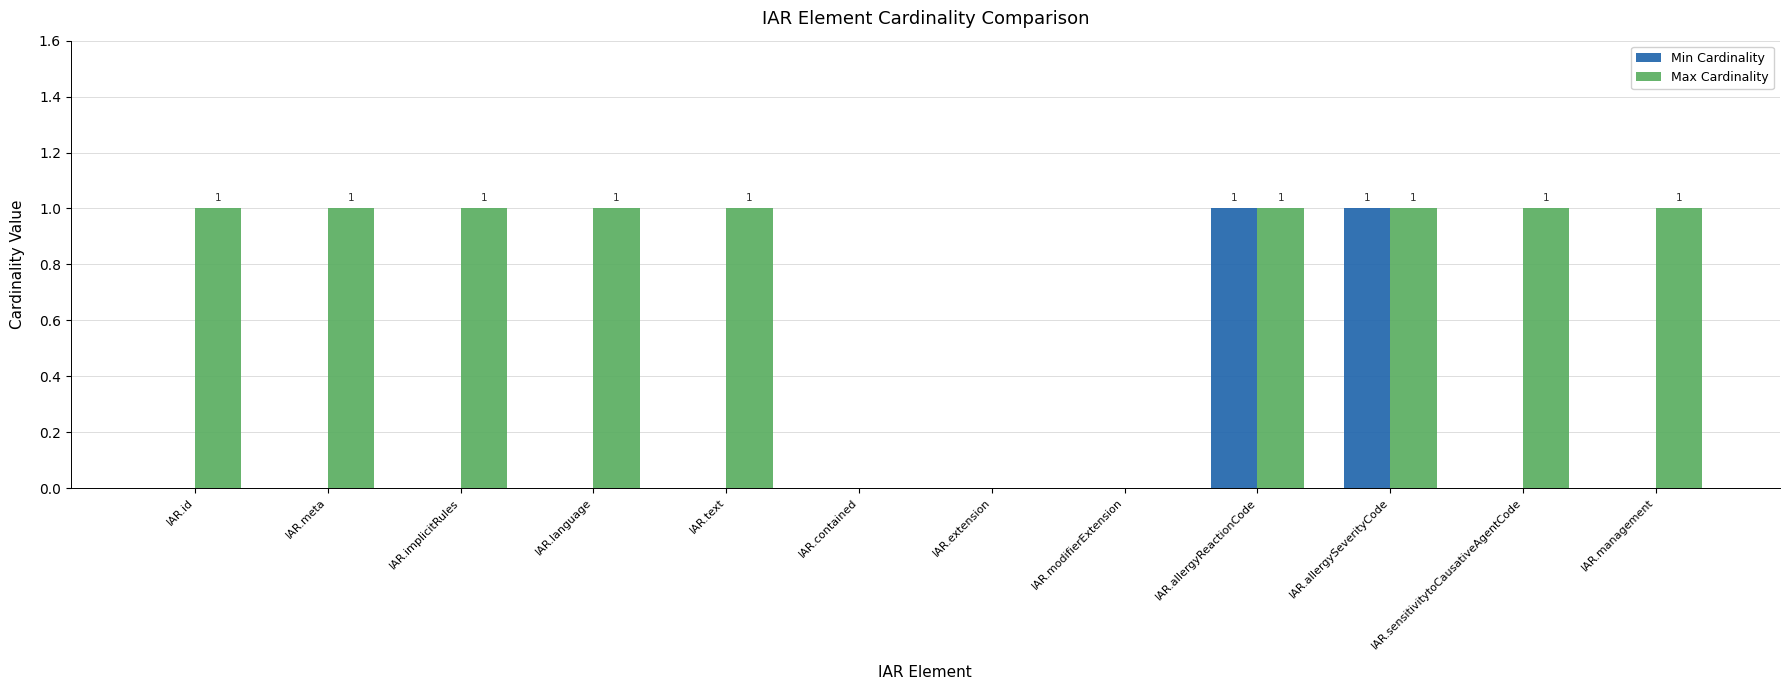

Count the number of categories in the chart.

12